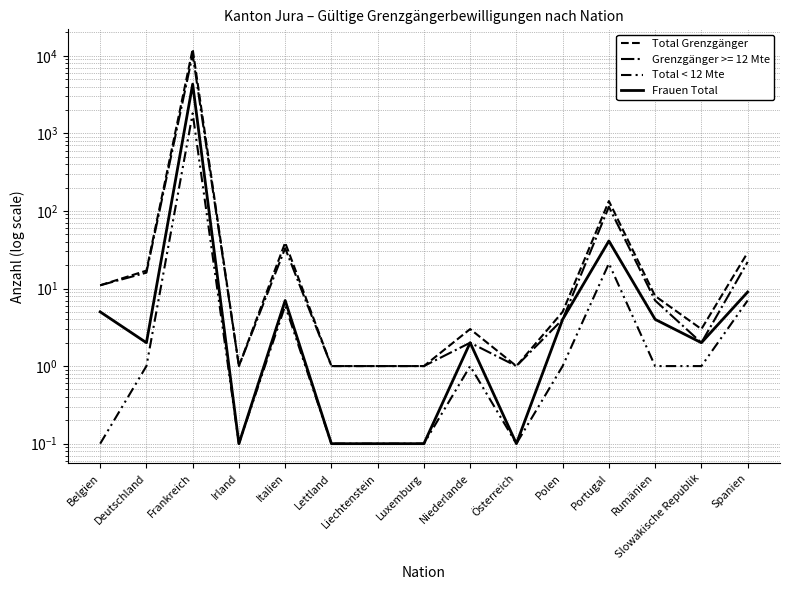

The Frauen Total series shows 0.1 at Lettland. True or false?

False